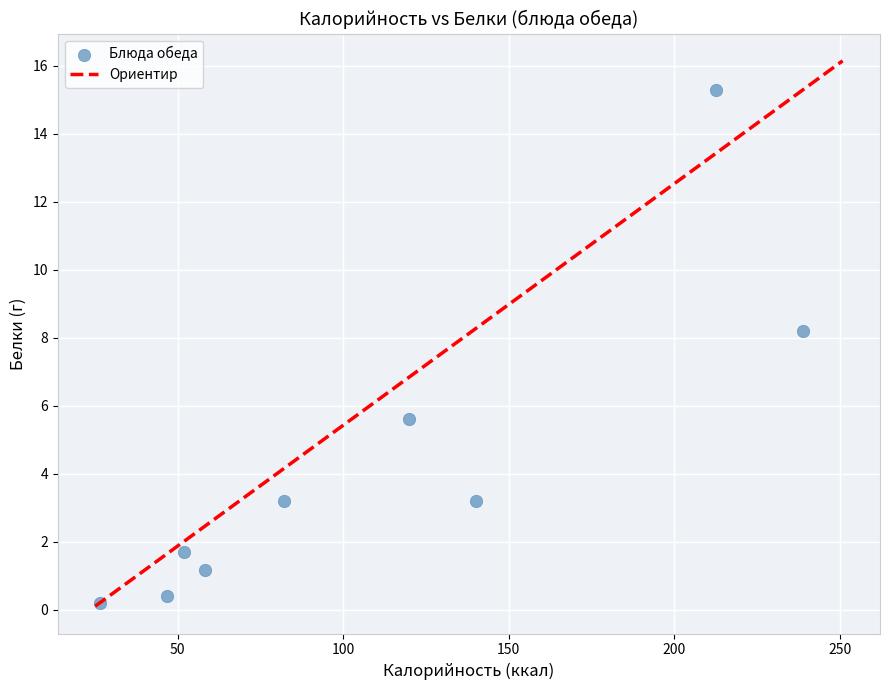

What is the range of X values (max minus min)?

212.5